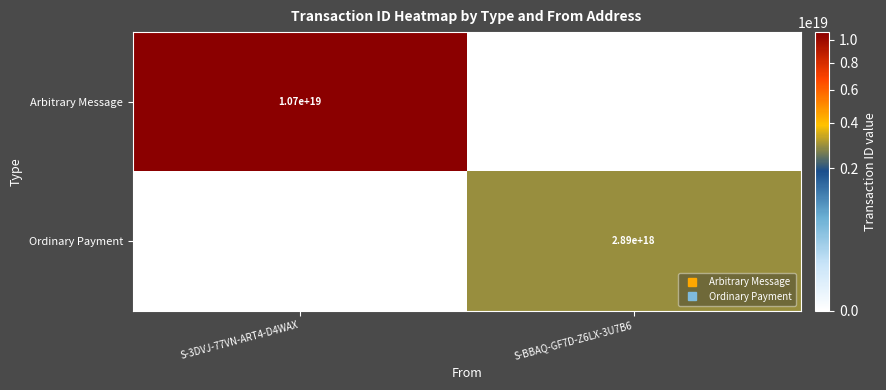

At which category is the sum across all series the highest?

S-3DVJ-77VN-ART4-D4WAX